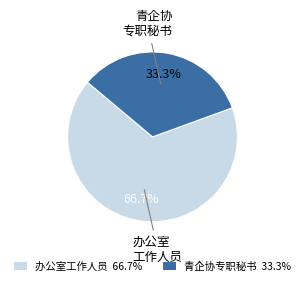

Which category has the smallest portion of the pie?

青企协专职秘书